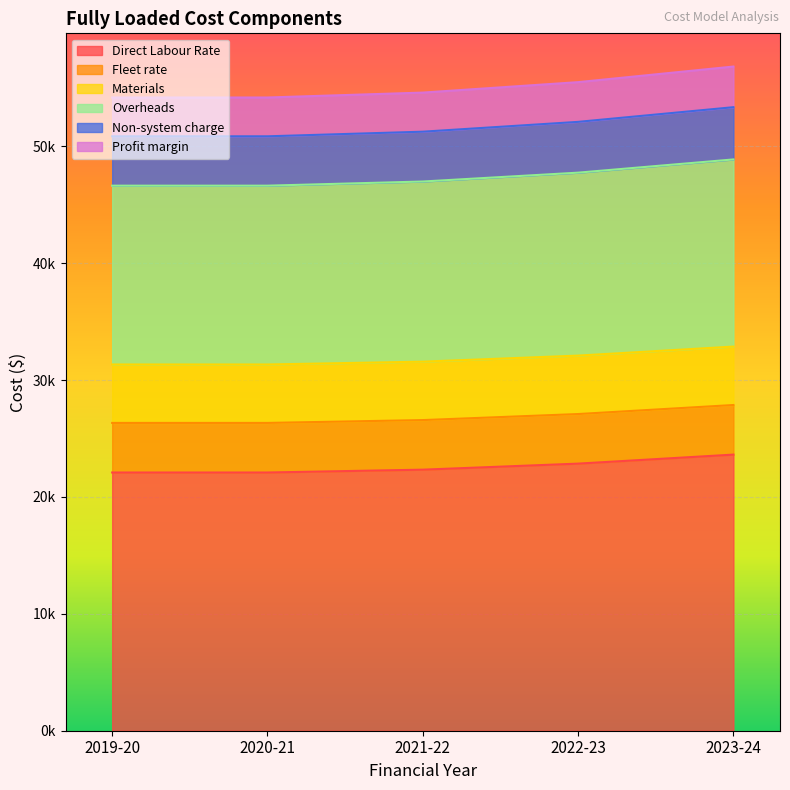

Rank the categories by Profit margin value from highest to lowest.

2023-24, 2022-23, 2021-22, 2019-20, 2020-21